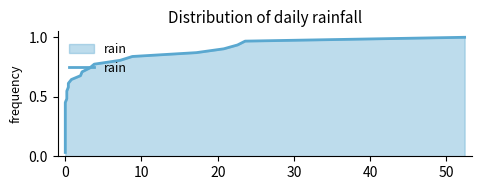

Count the number of categories in the chart.

31